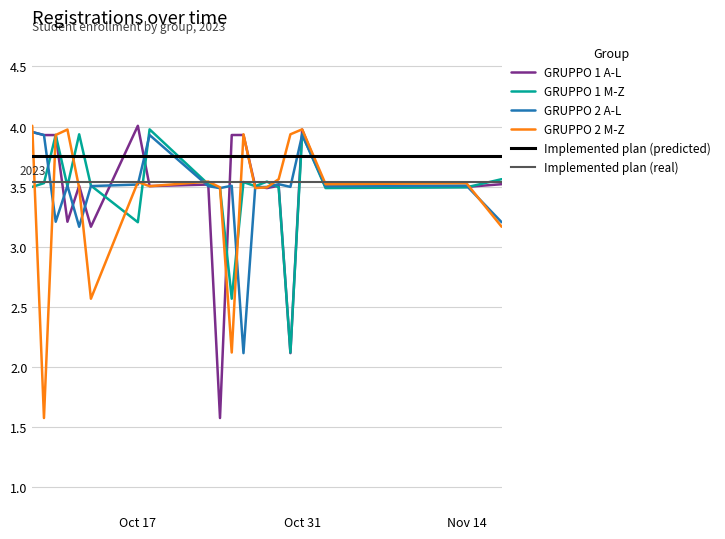

What is the difference between the maximum and second lowest values in the GRUPPO 1 A-L series?

1.9